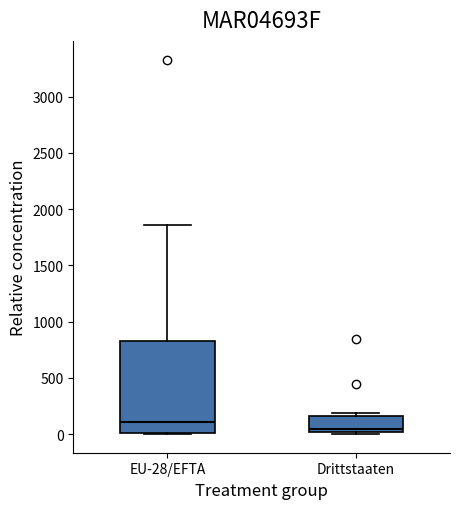

Reading left to right, transcribe this box plot: for each box, give where its median line is, the range the box spans, and where its two whiskers end, as read against the y-axis. The values are not printed on the chart, so give them approximately, as read against the axis.

EU-28/EFTA: median 100, box 0 to 850, whiskers 0 to 1850
Drittstaaten: median 50, box 0 to 150, whiskers 0 (just below the box's lower edge) to 200